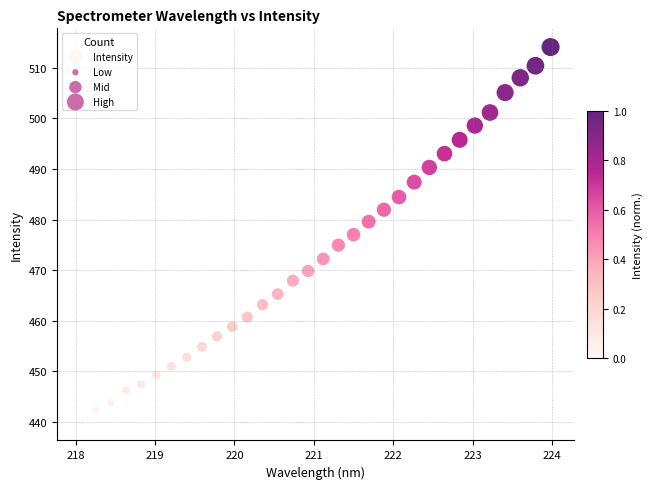

What is the range of Y values (max minus min)?

74.1